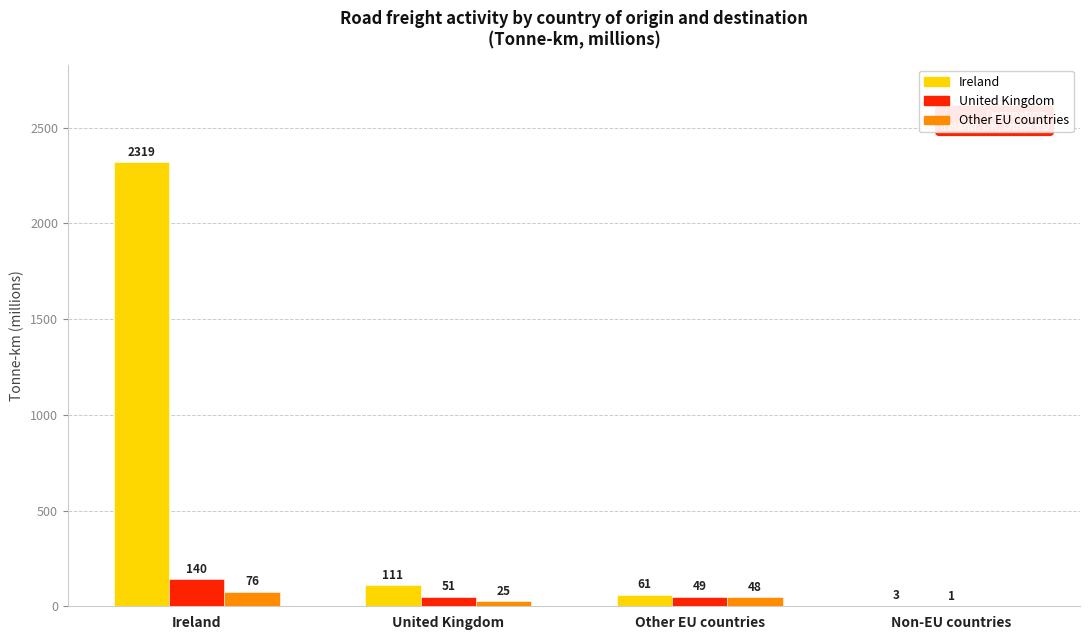

The Ireland series shows 61 at Other EU countries. True or false?

True